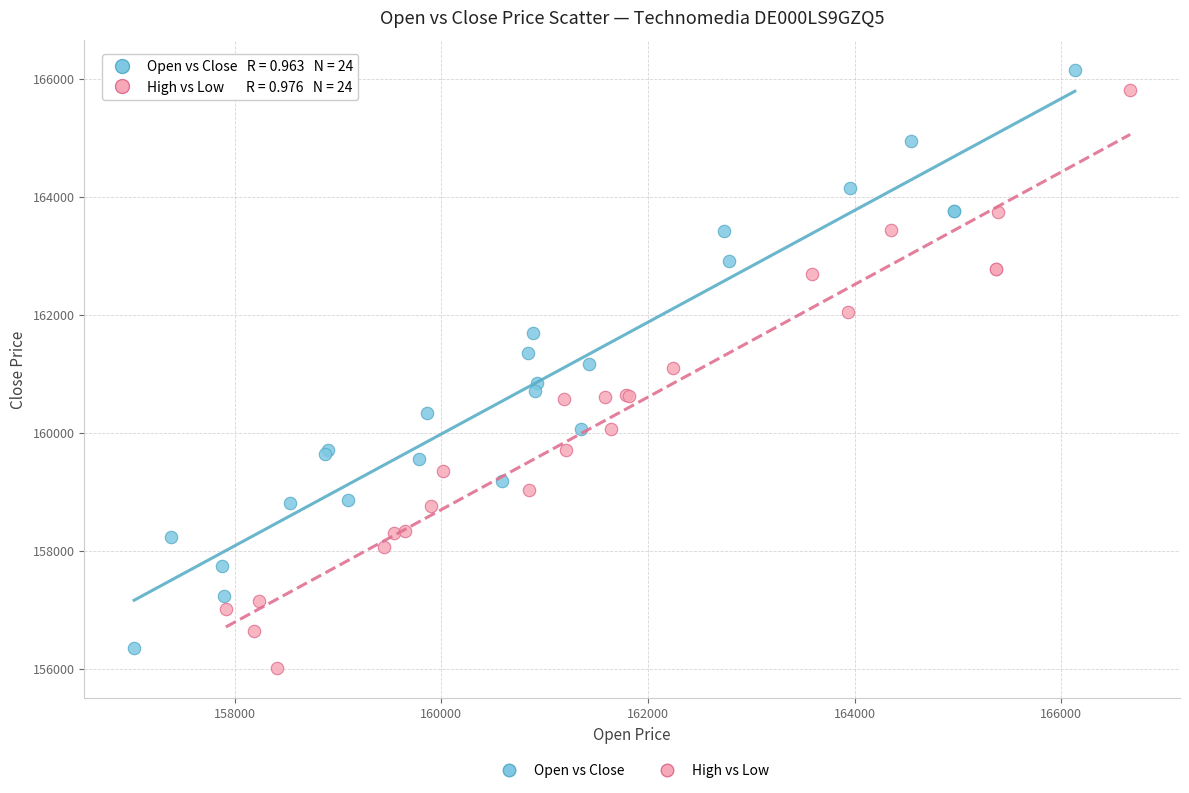

Which series has the widest spread of Y values?

High vs Low